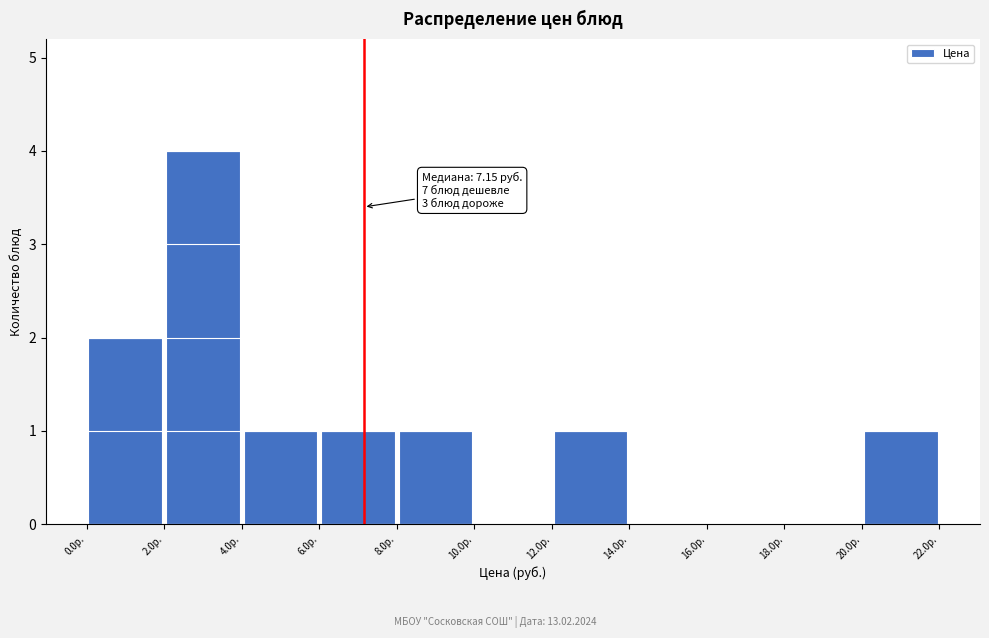

Which range on the x-axis has the tallest bar?

2 to 4